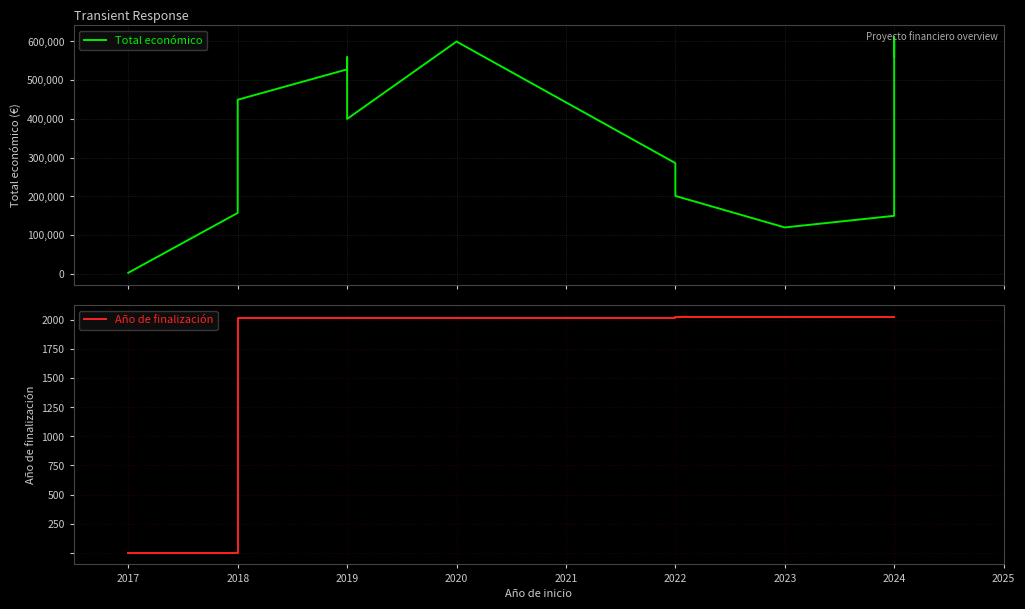

What is the total value across all series at 2018?

451512